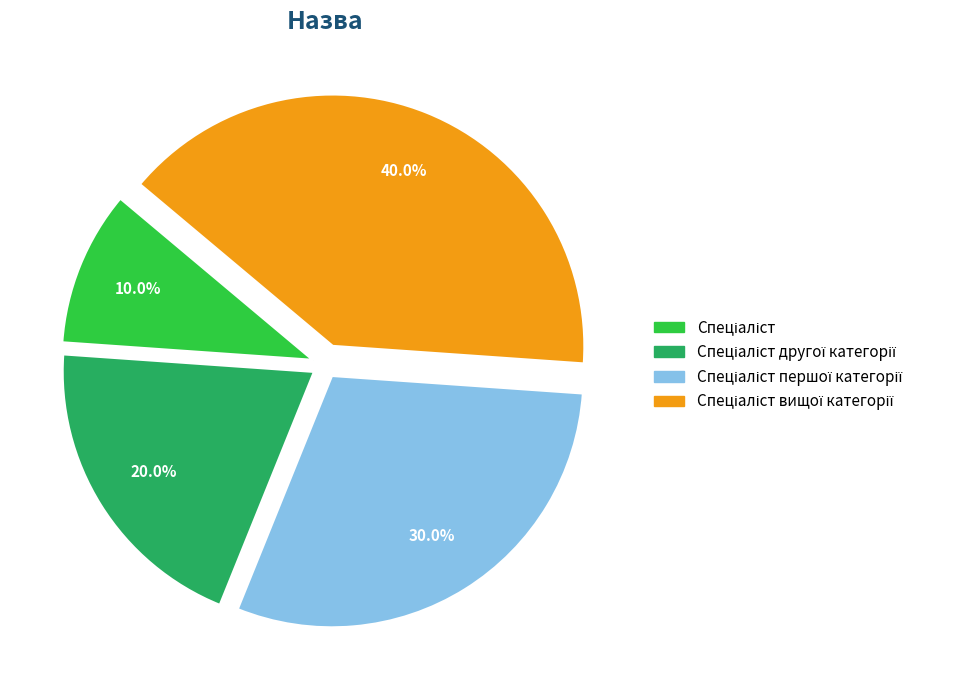

How many slices are in this pie chart?

4